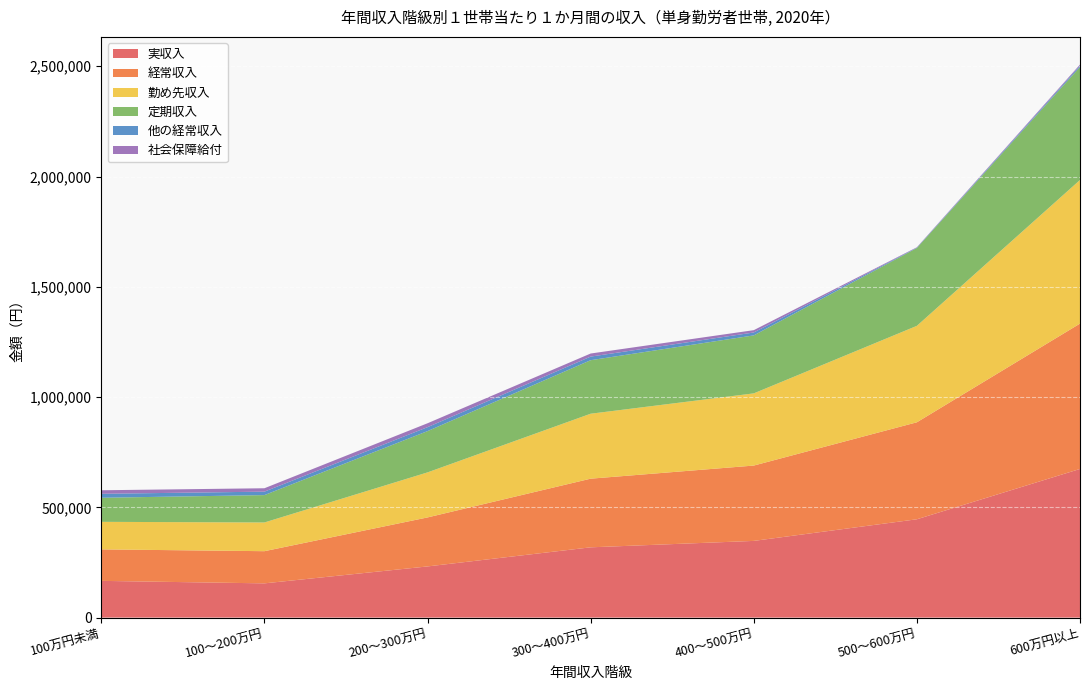

Reading left to right, transcribe all the data shown in this chart.

実収入: 166489	155208	231967	318596	347709	445801	673960
経常収入: 142831	145876	222160	311276	341618	439754	659096
勤め先収入: 124806	130205	204197	294511	327283	437307	651111
定期収入: 109177	124120	187215	242698	262922	353007	512479
他の経常収入: 18025	15629	17913	16275	13196	1669	6241
社会保障給付: 16010	15392	17649	13996	10528	1667	4764